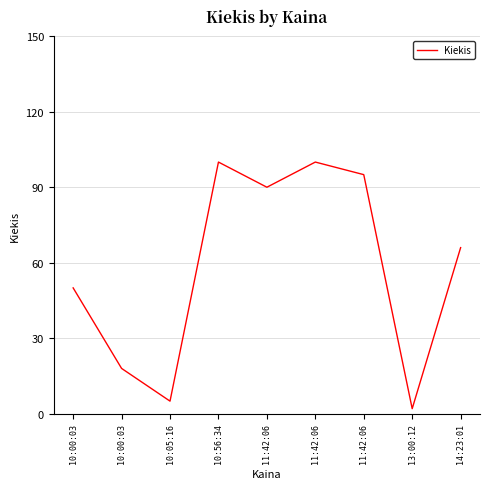

List the labels in order of value, smallest first.

13:00:12, 10:05:16, 10:00:03, 10:00:03, 14:23:01, 11:42:06, 11:42:06, 10:56:34, 11:42:06